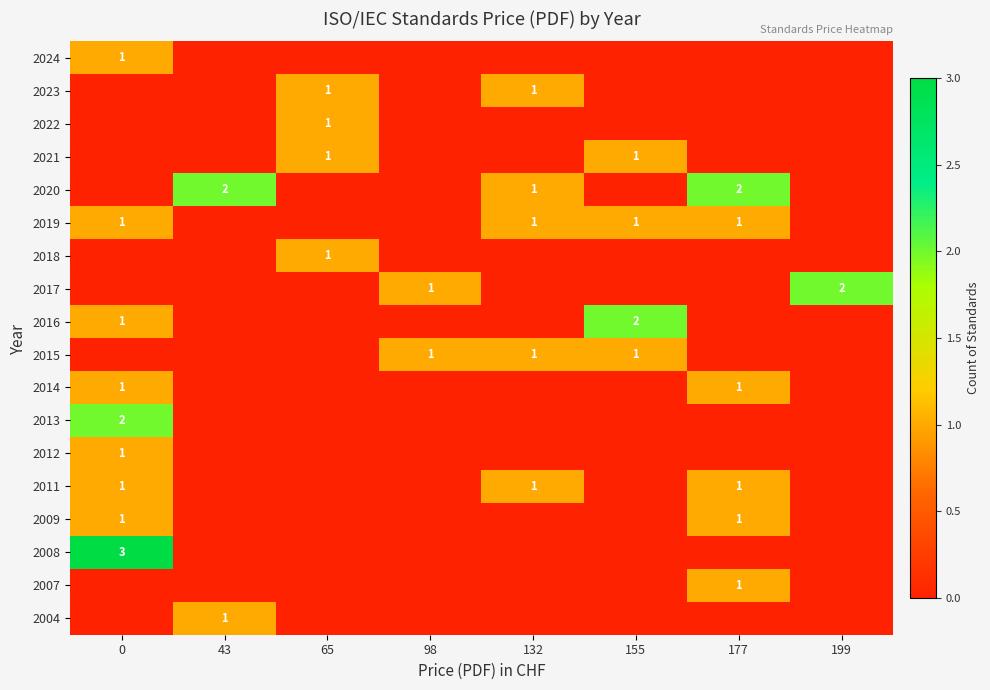

True or false: 2011 has a value of 1 at 0.

True